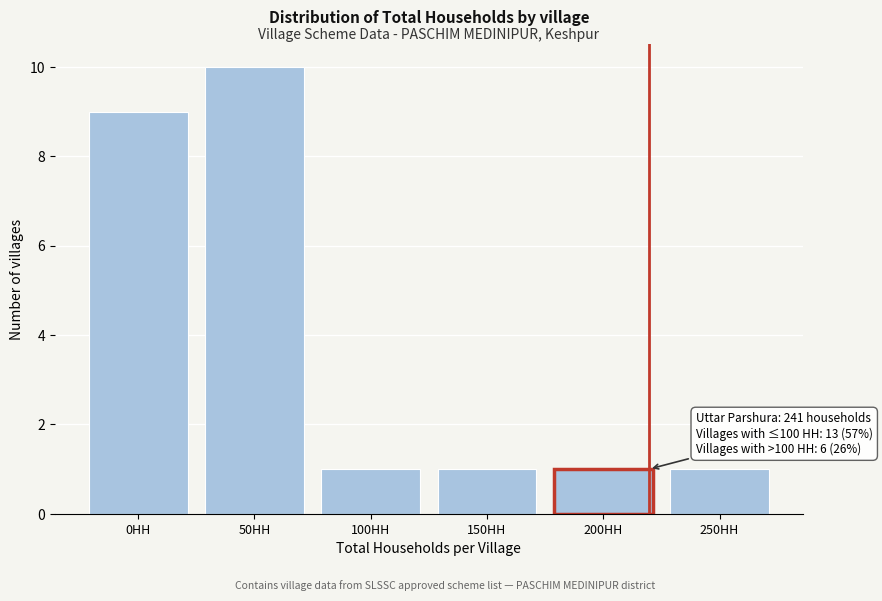

Reading left to right, what are all the values shown in this chart?

0HH=9	50HH=10	100HH=1	150HH=1	200HH=1	250HH=1